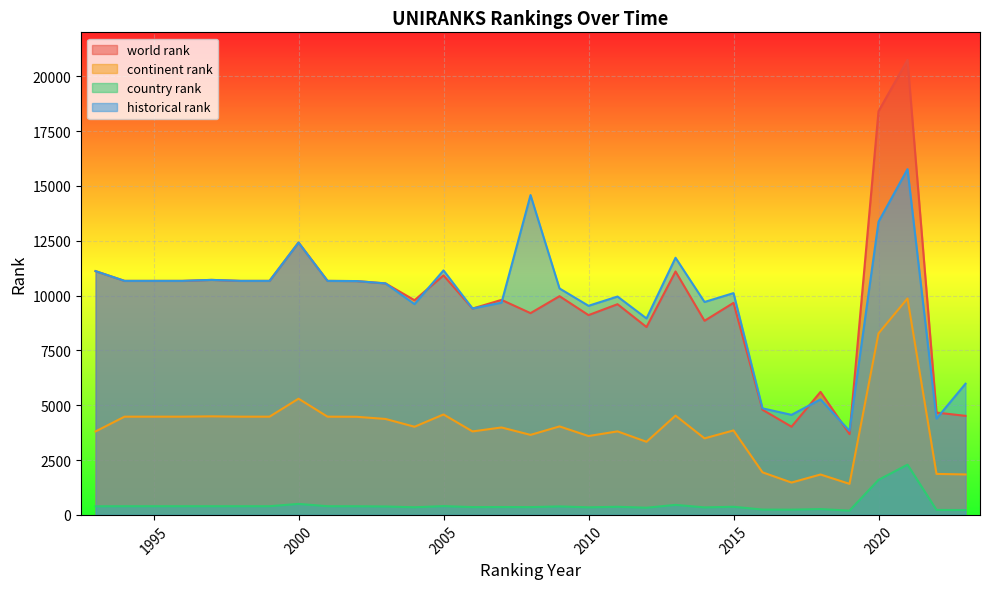

At which category is the sum across all series the highest?

2021